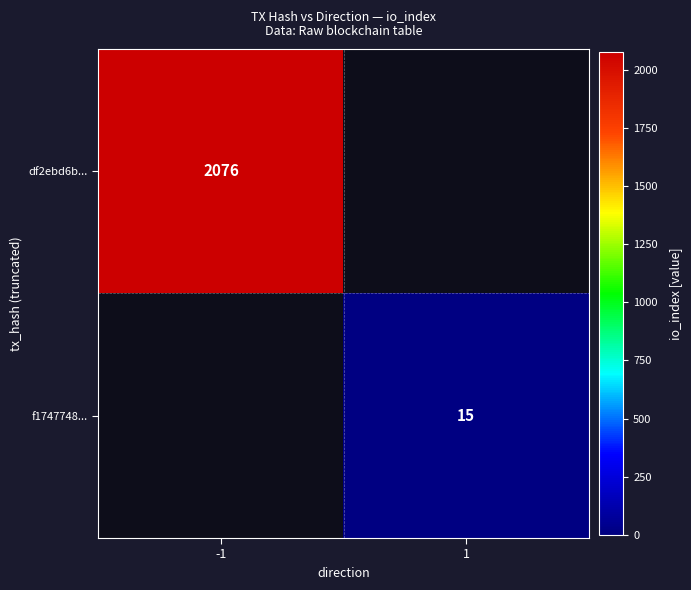

The f1747748... series shows 26.6 at 1. True or false?

False